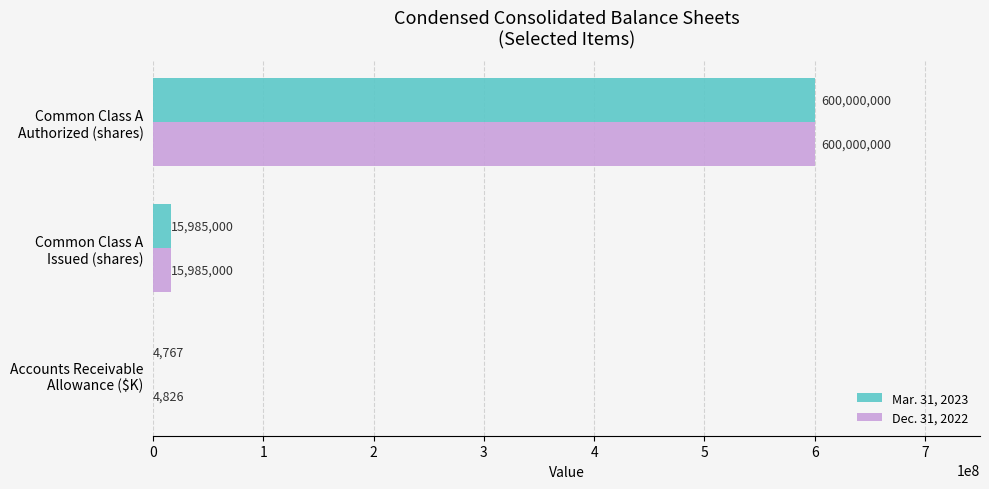

What is the highest value of the Dec. 31, 2022 series?

600000000